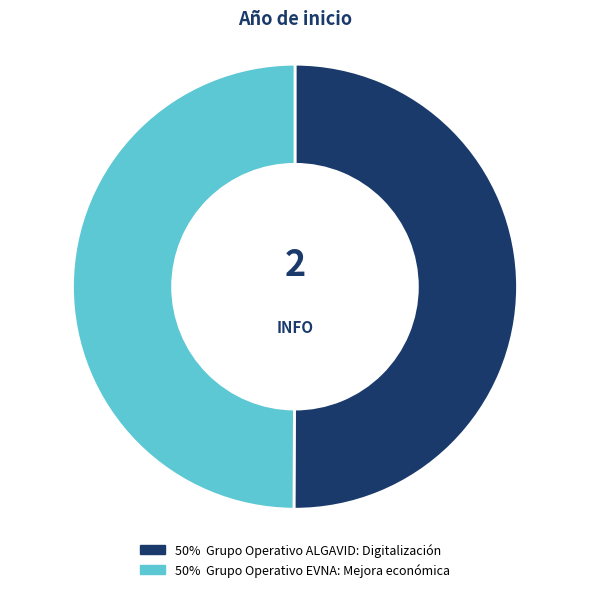

What is the largest slice in the pie chart?

Grupo Operativo ALGAVID: Digitalización